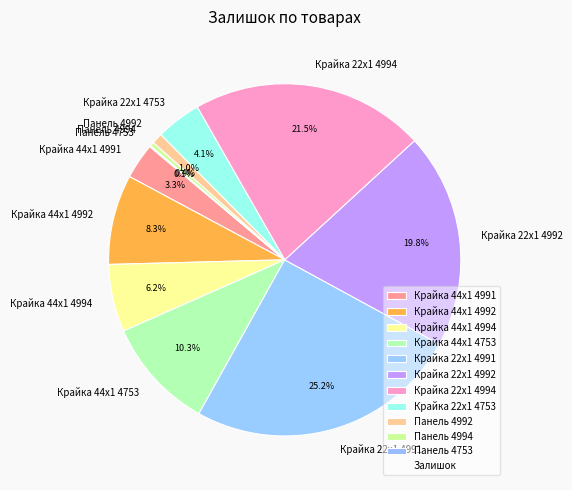

The Крайка 44x1 4753 slice represents 10% of the pie. True or false?

True